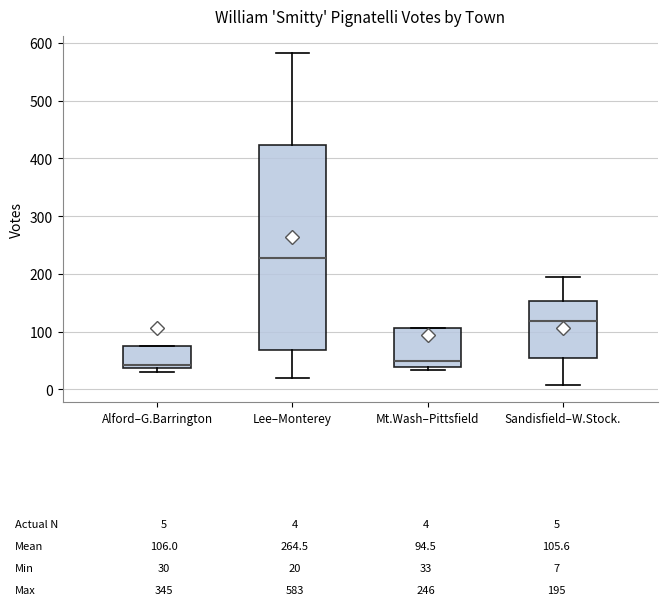

Which box's median line is the highest?

Lee–Monterey